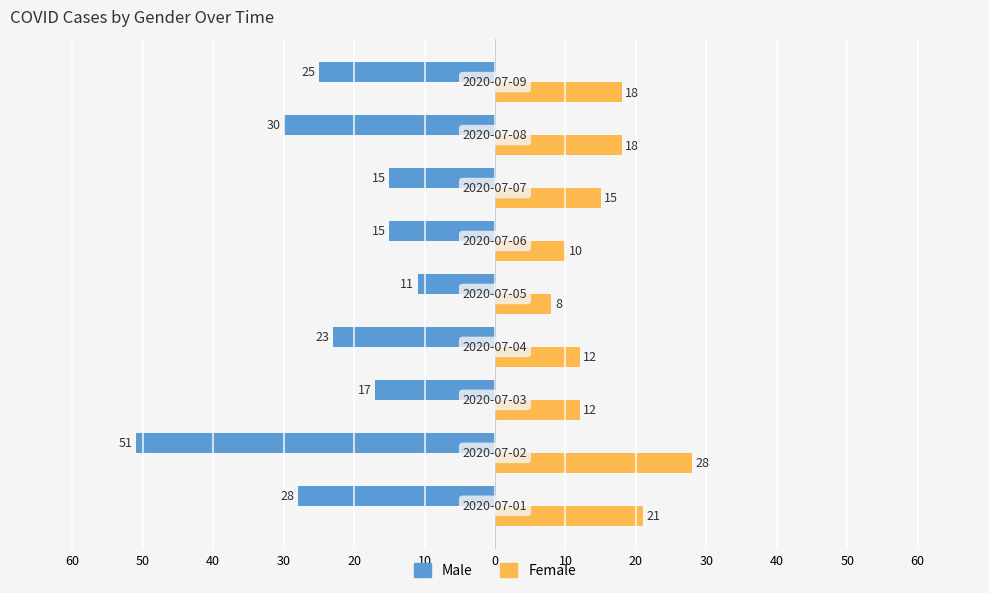

What are all the series names shown in the legend?

Male, Female